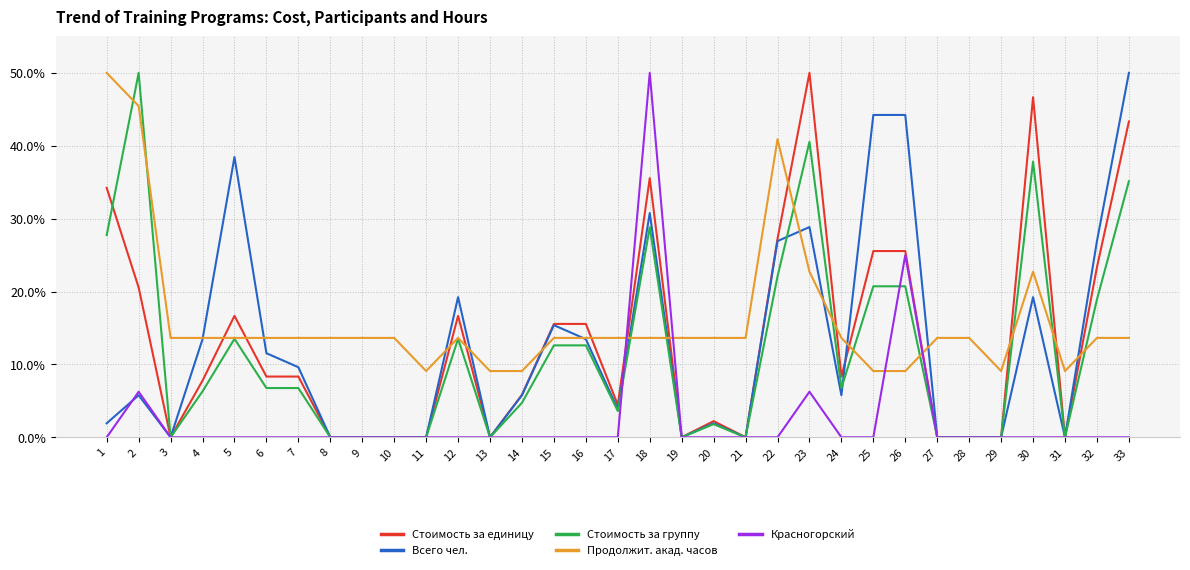

Where is the first local maximum for Стоимость за единицу?

5